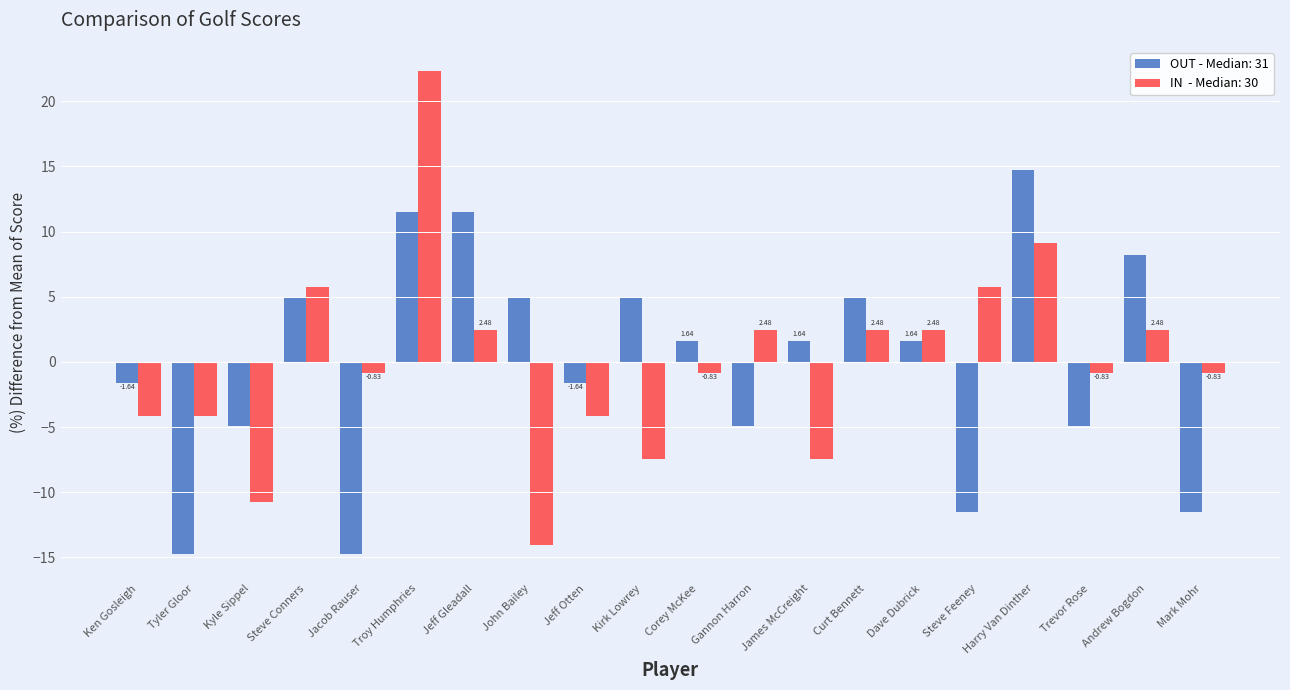

Which label corresponds to the largest value in the chart?

Troy Humphries